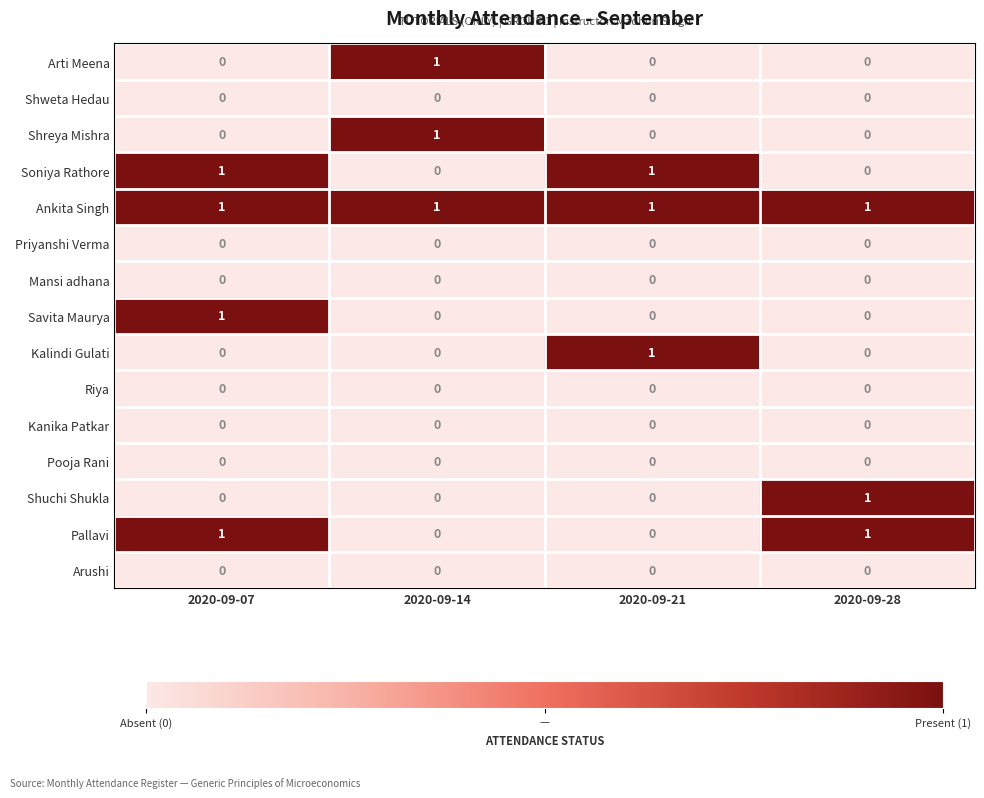

Is it true that Kalindi Gulati equals 1 at 2020-09-21?

True